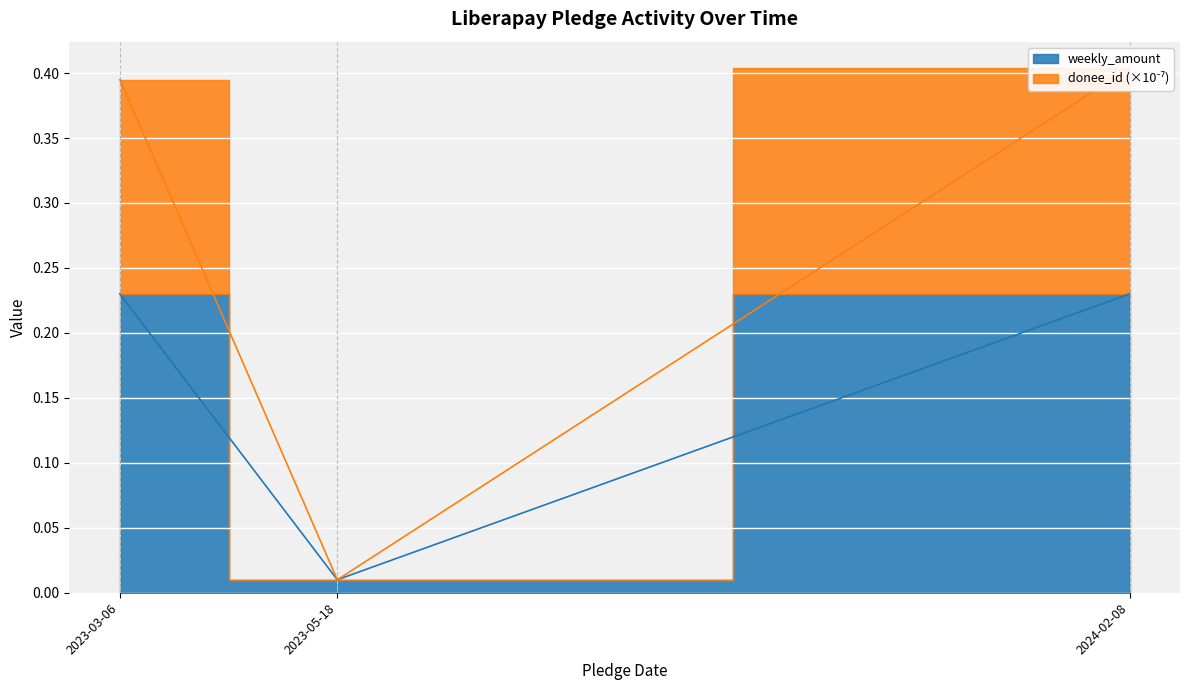

How many series are shown in this chart?

2